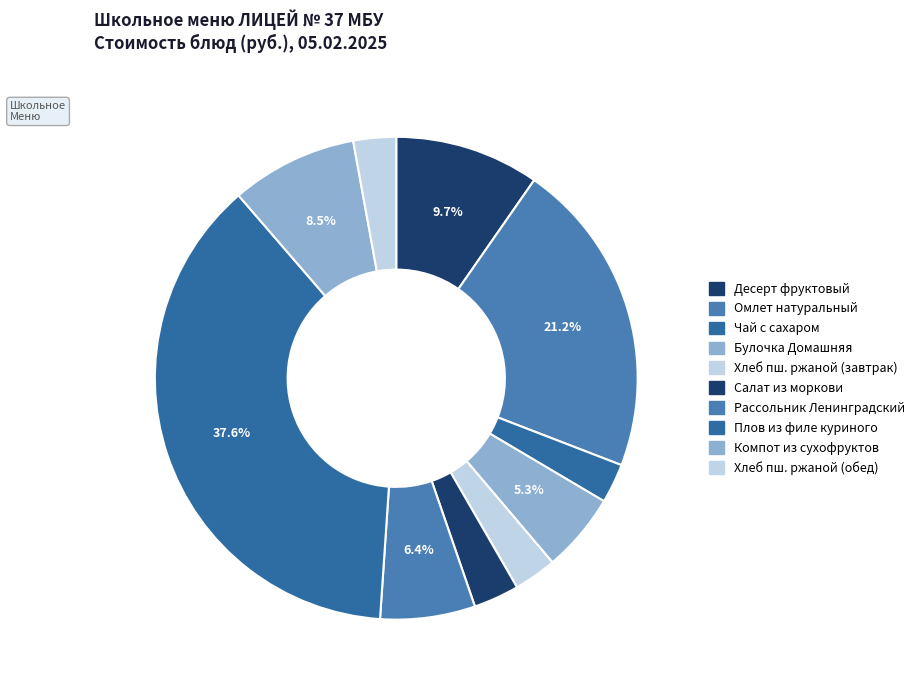

Count the number of slices in the pie.

10